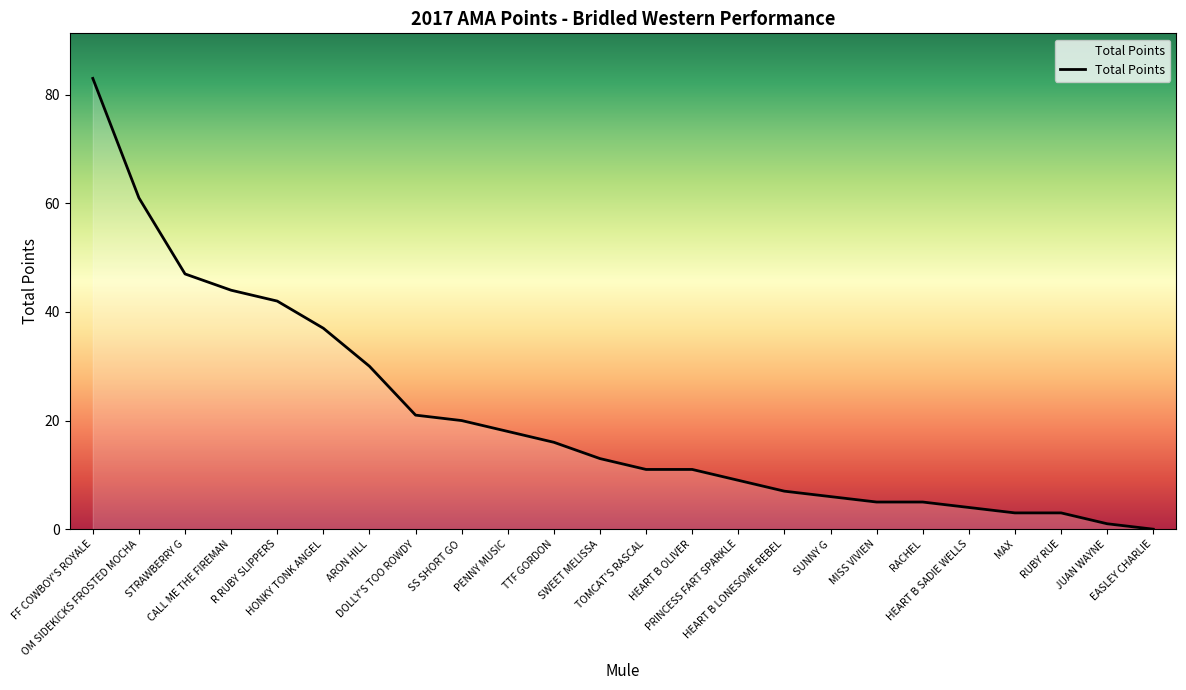

Reading left to right, transcribe all the data shown in this chart.

83	61	47	44	42	37	30	21	20	18	16	13	11	11	9	7	6	5	5	4	3	3	1	0